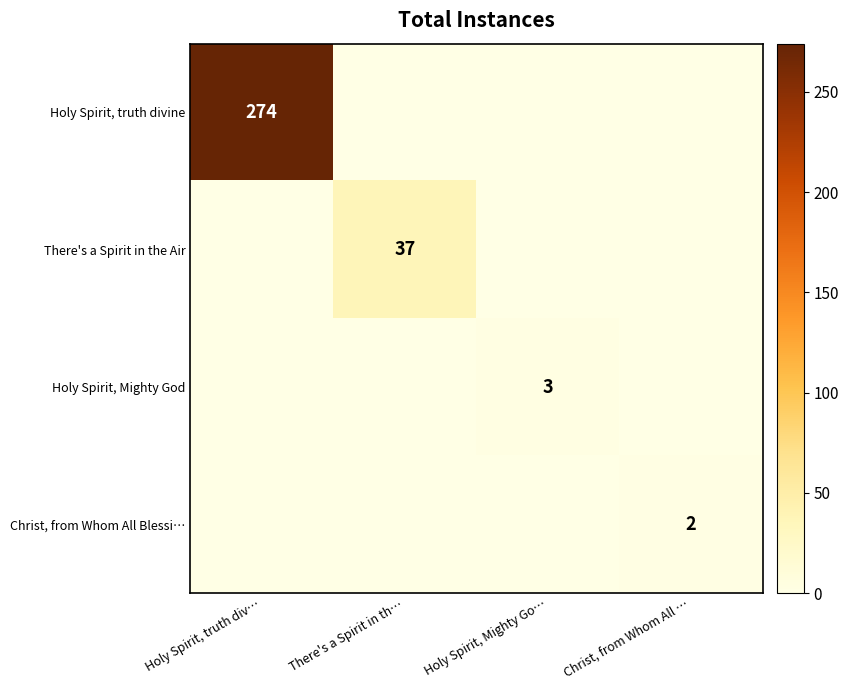

True or false: Holy Spirit, truth divine has a value of 274 at Holy Spirit, truth div….

True